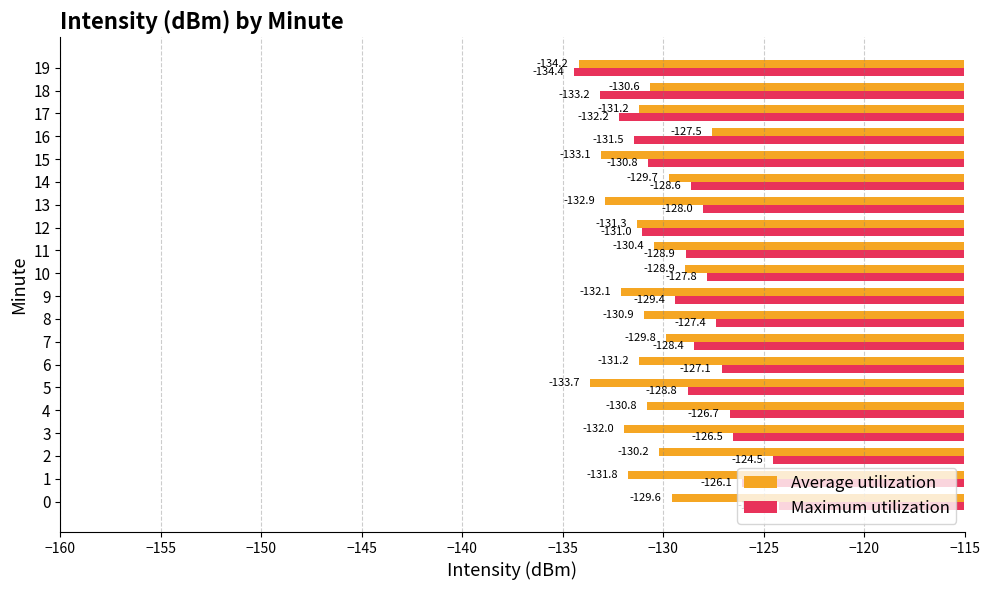

The Average utilization series shows -131.3 at 12. True or false?

True